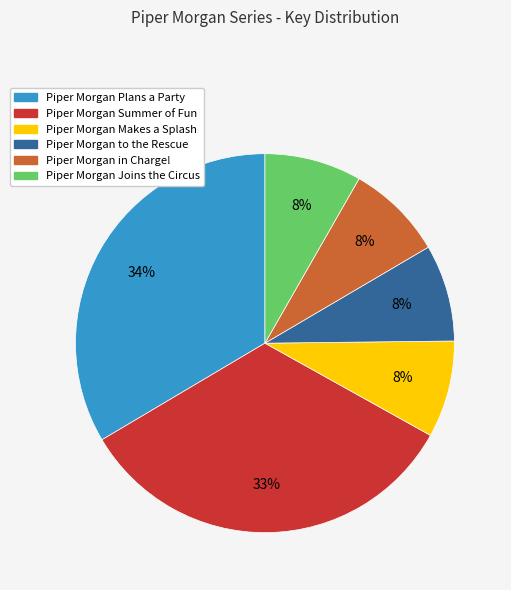

The Piper Morgan Plans a Party slice represents 34% of the pie. True or false?

True